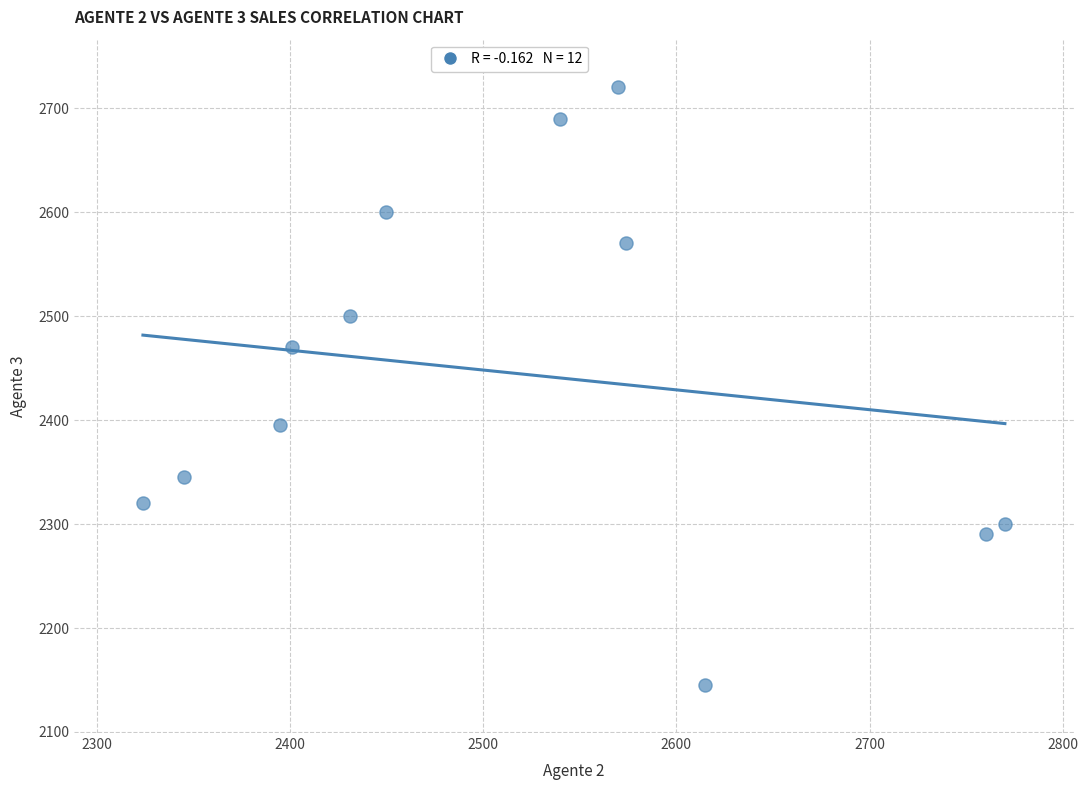

What is the average Y value?

2445